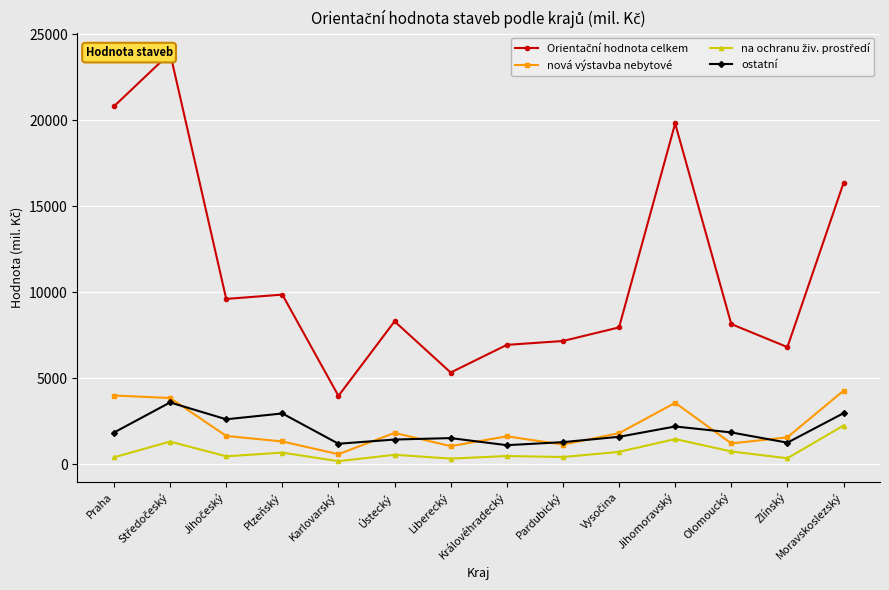

List the series in order of their peak value, lowest first.

na ochranu živ. prostředí, ostatní, nová výstavba nebytové, Orientační hodnota celkem